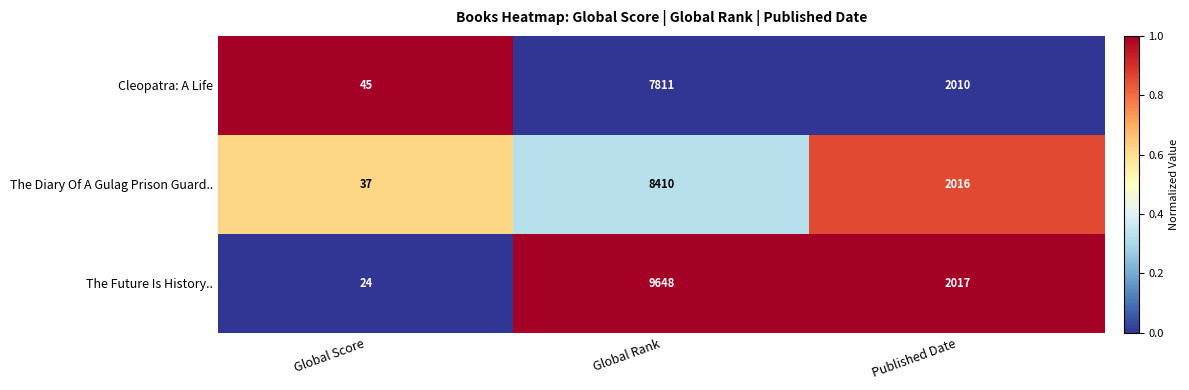

The value of Cleopatra: A Life at Global Rank is 7811. True or false?

True